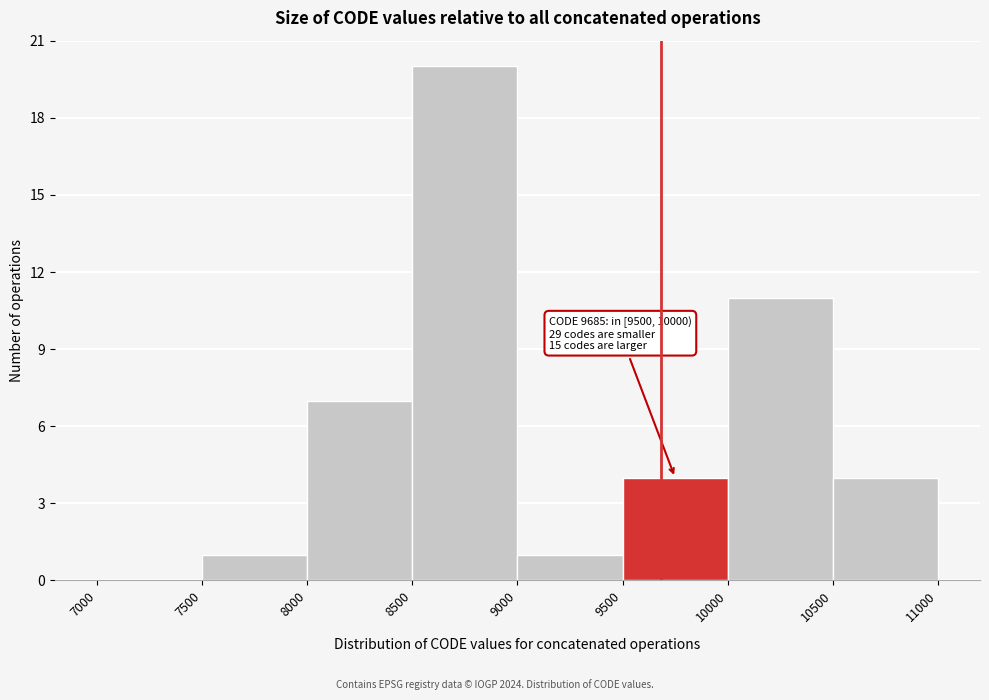

Over which range of the x-axis is the bar tallest?

8500 to 9000